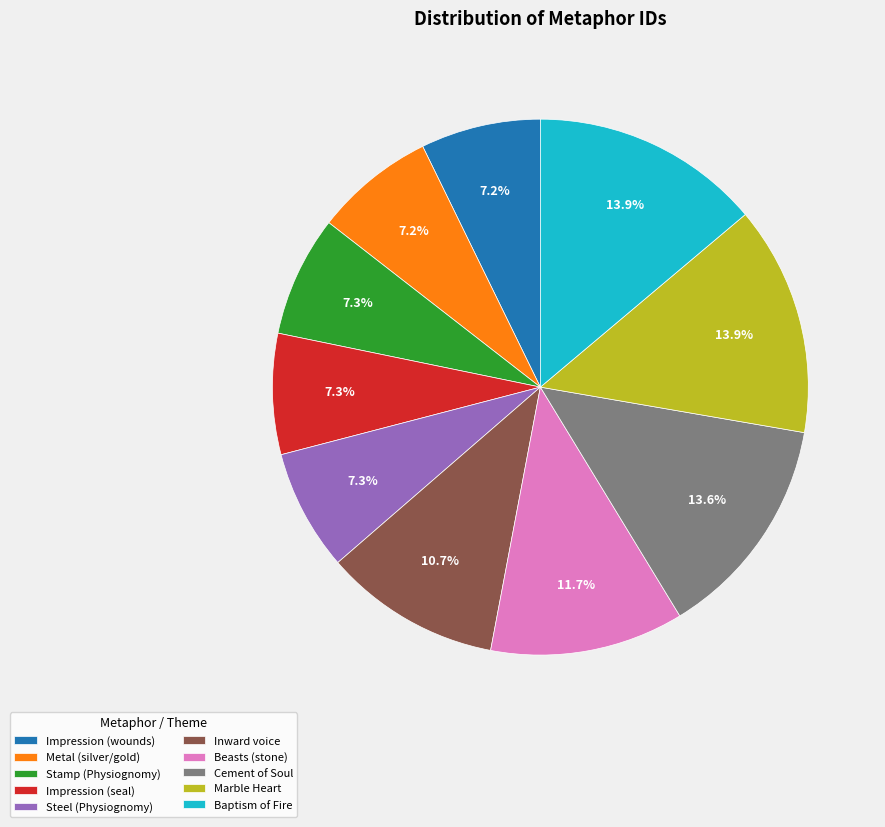

To the nearest percent, what portion does Cement of Soul represent?

14%